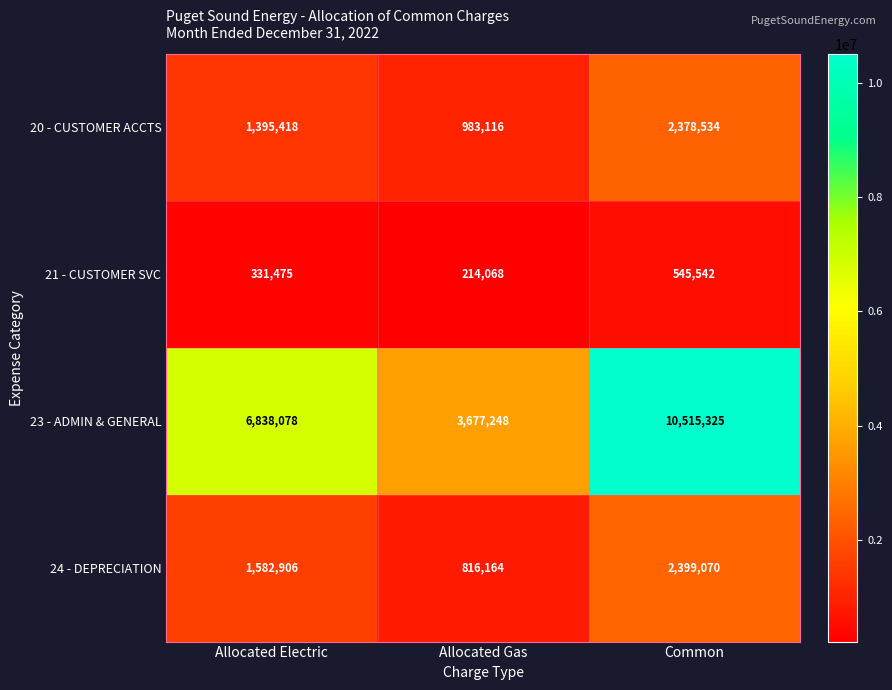

Rank the series by their maximum value, from lowest to highest.

21 - CUSTOMER SVC, 20 - CUSTOMER ACCTS, 24 - DEPRECIATION, 23 - ADMIN & GENERAL